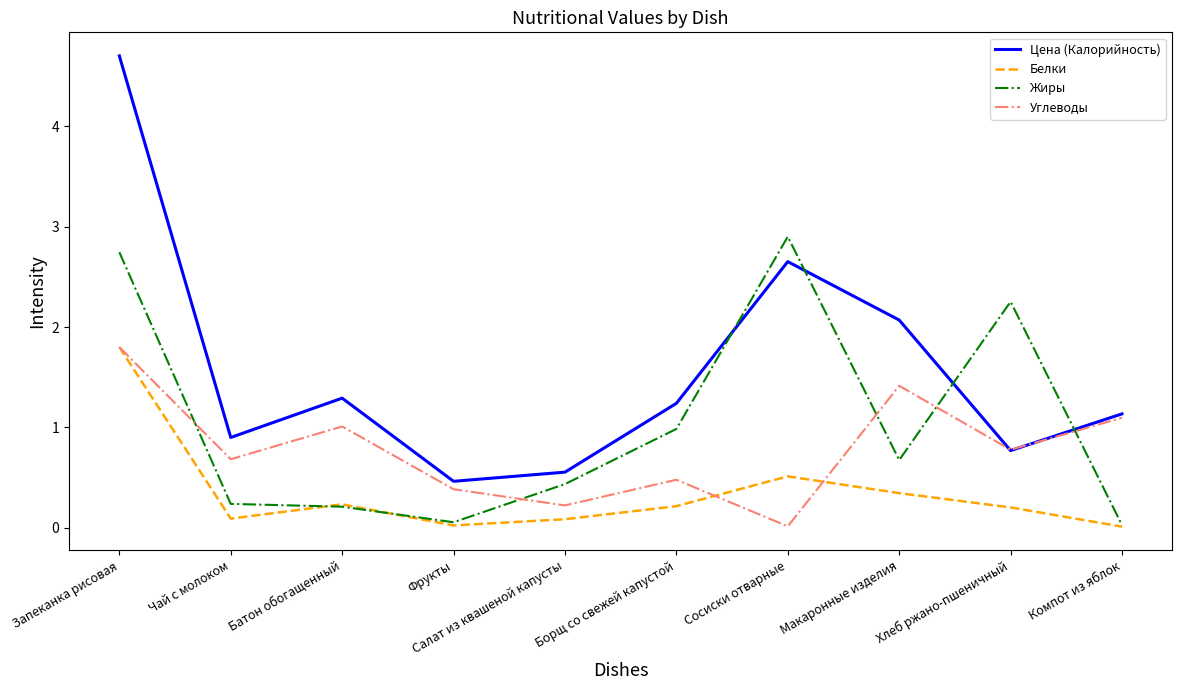

Which label corresponds to the largest value in the chart?

Запеканка рисовая